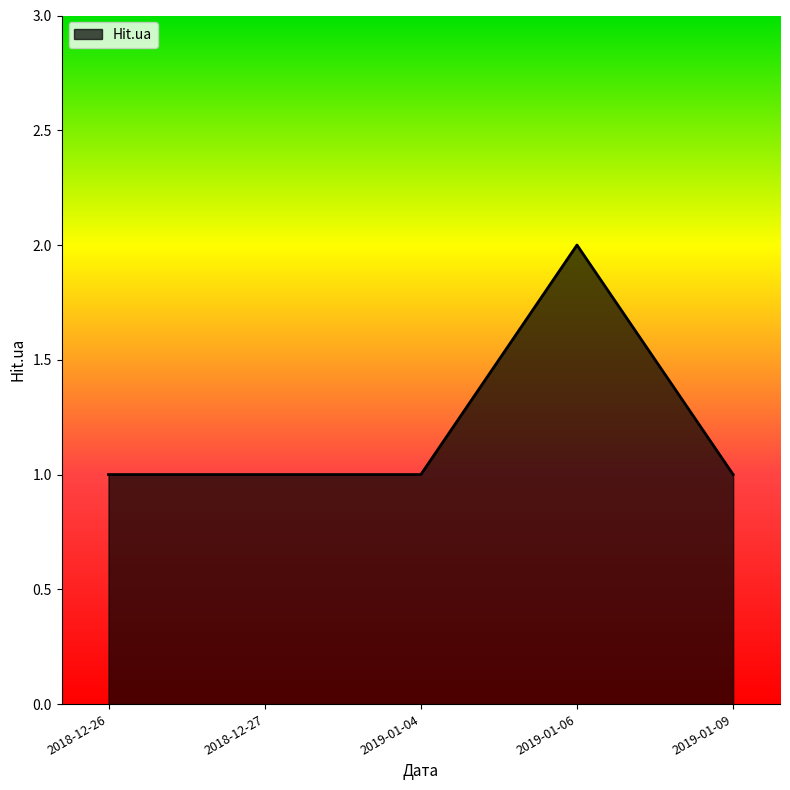

Is it true that the value at 2019-01-06 is 1?

False